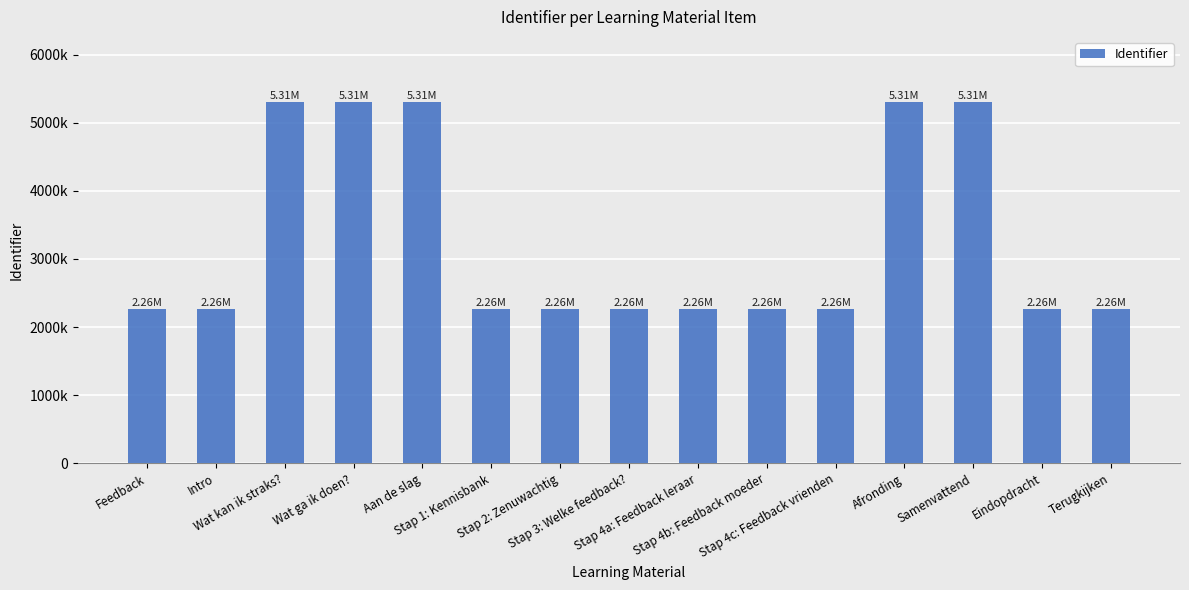

The chart shows a value of 3758647 at Stap 4b: Feedback moeder. True or false?

False